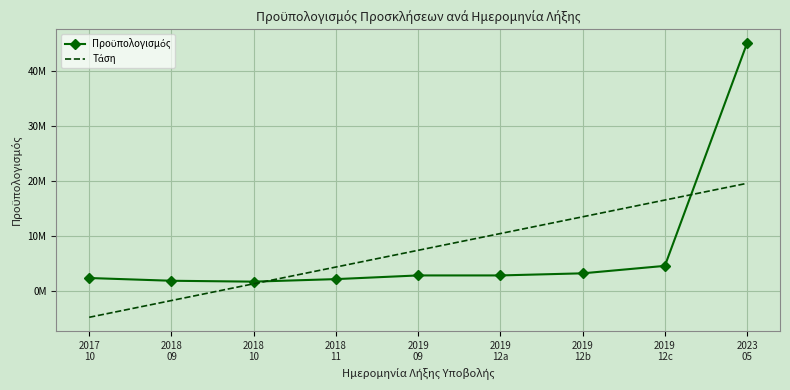

How many times do Τάση and Προϋπολογισμός cross each other?

2